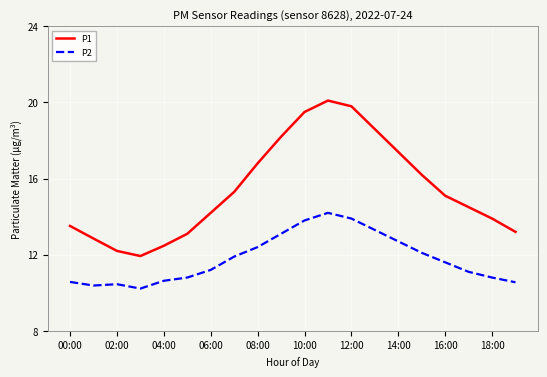

List the series in order of their peak value, lowest first.

P2, P1